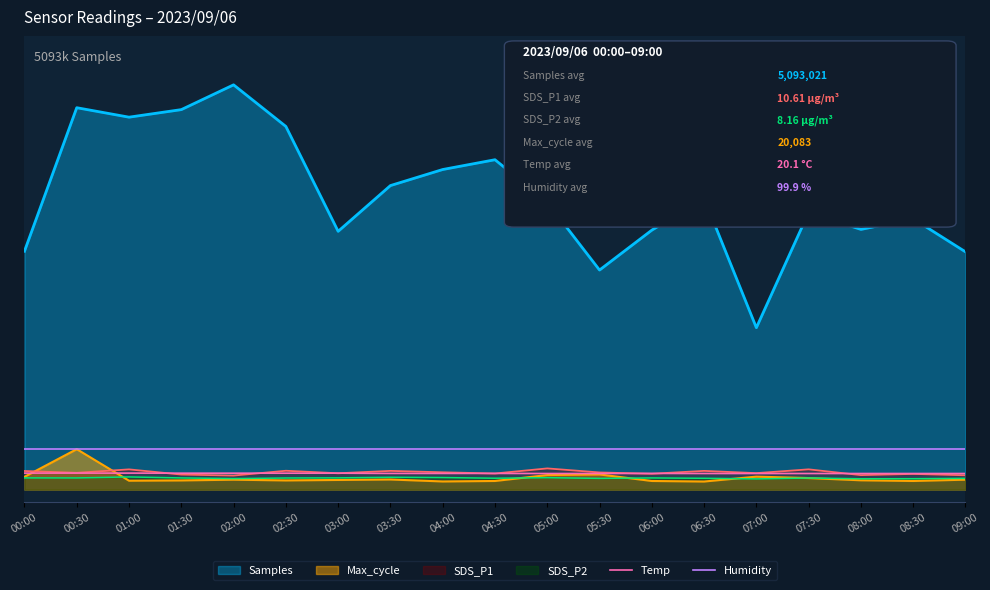

What is the label of the 17th point from the left?

08:00